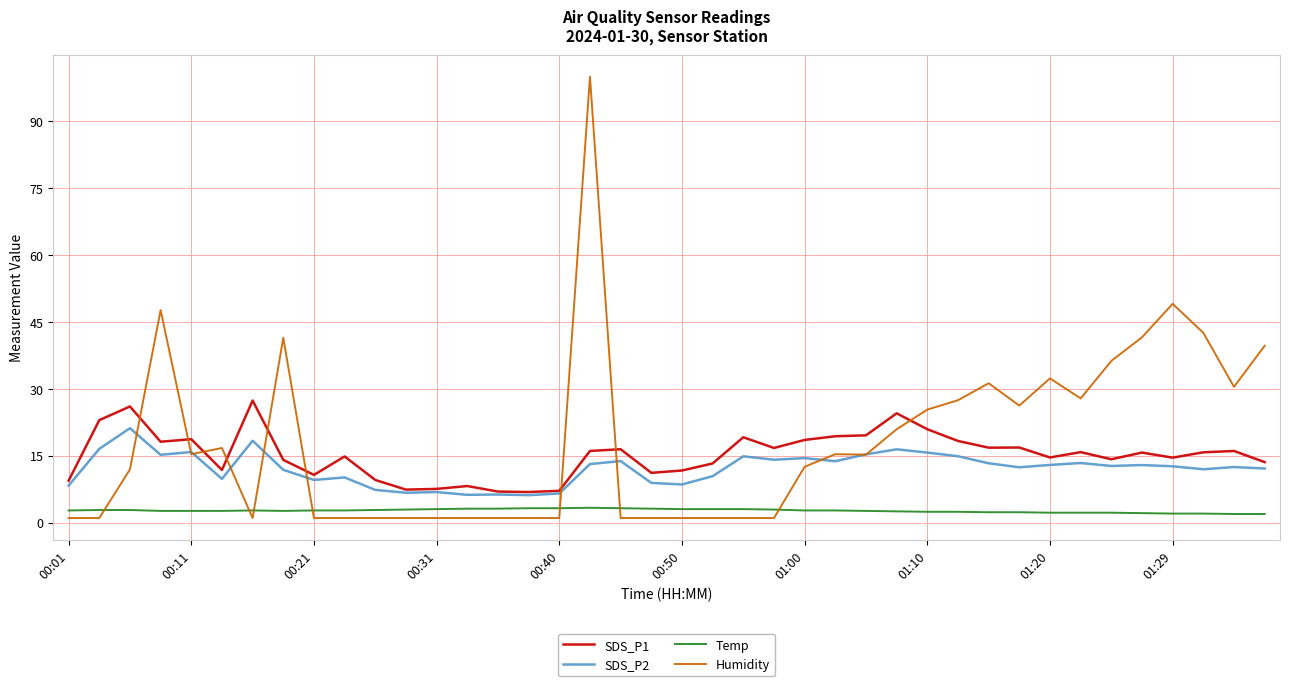

Which series has the largest range (max minus min)?

Humidity